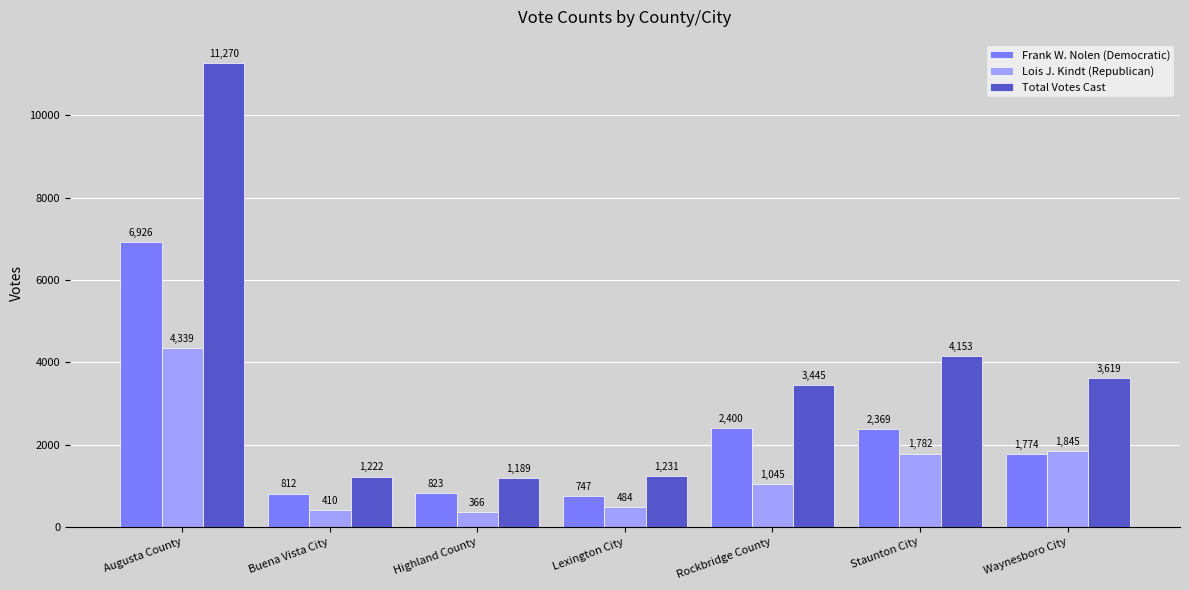

How many groups of bars are there?

7